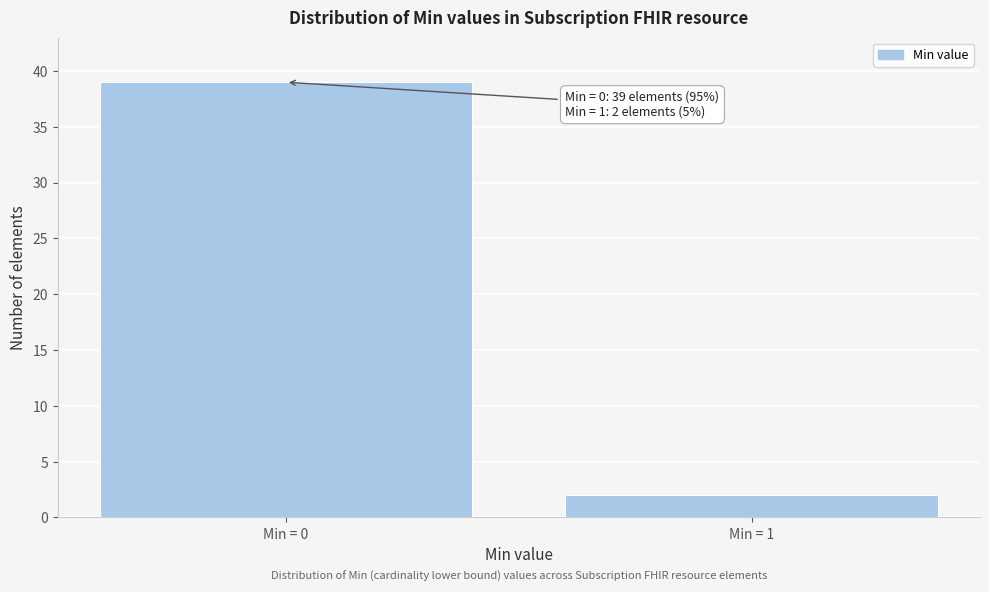

Reading left to right, extract all data points from this chart.

Min = 0=39	Min = 1=2